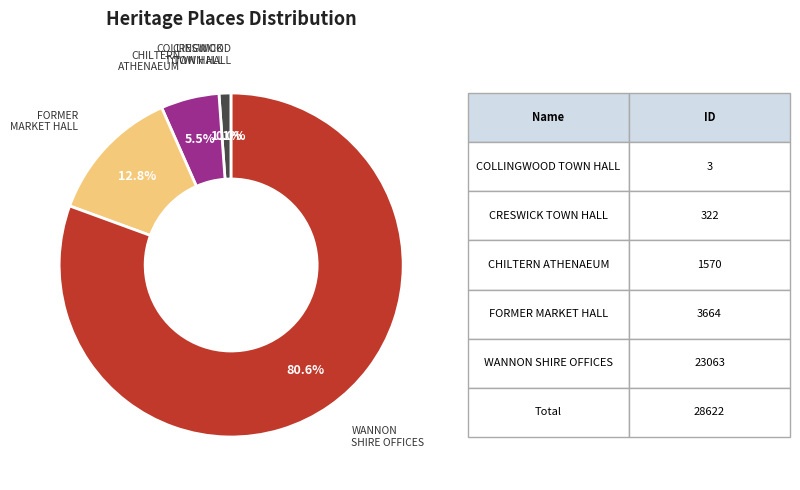

Does any single category account for the majority?

Yes